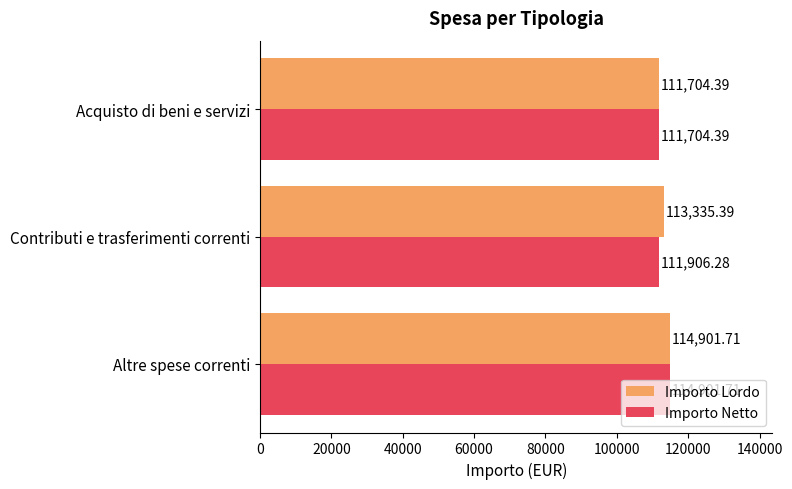

What is the average value of the Importo Netto series?

112837.5